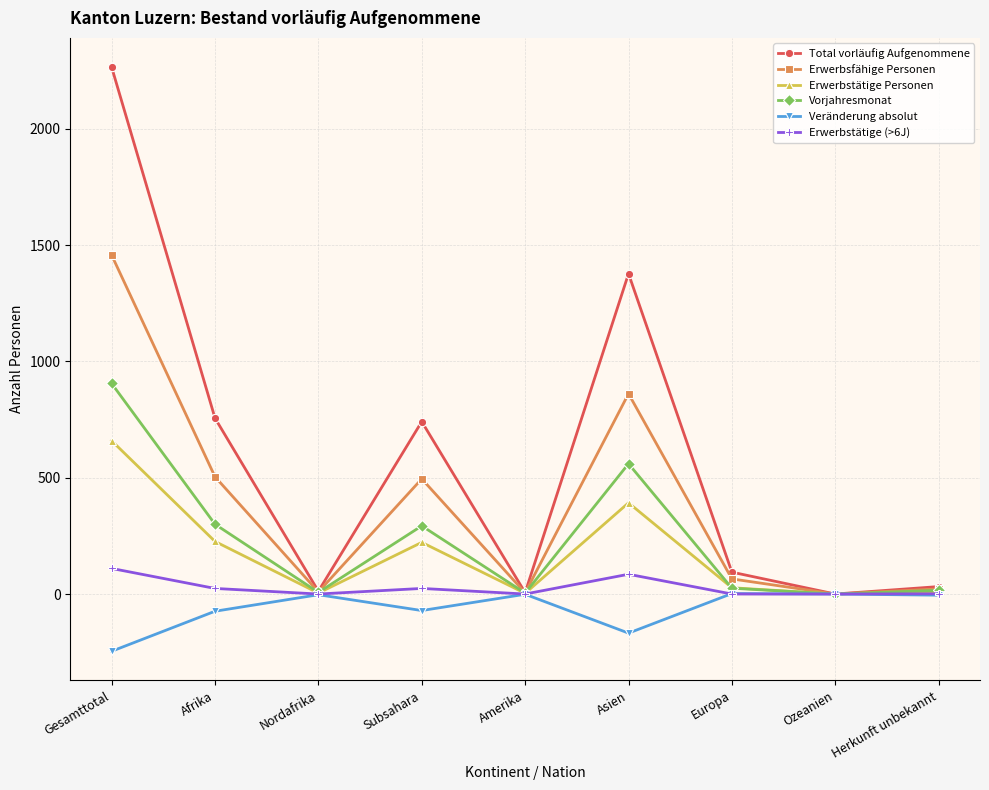

Which series has the widest spread of values?

Total vorläufig Aufgenommene